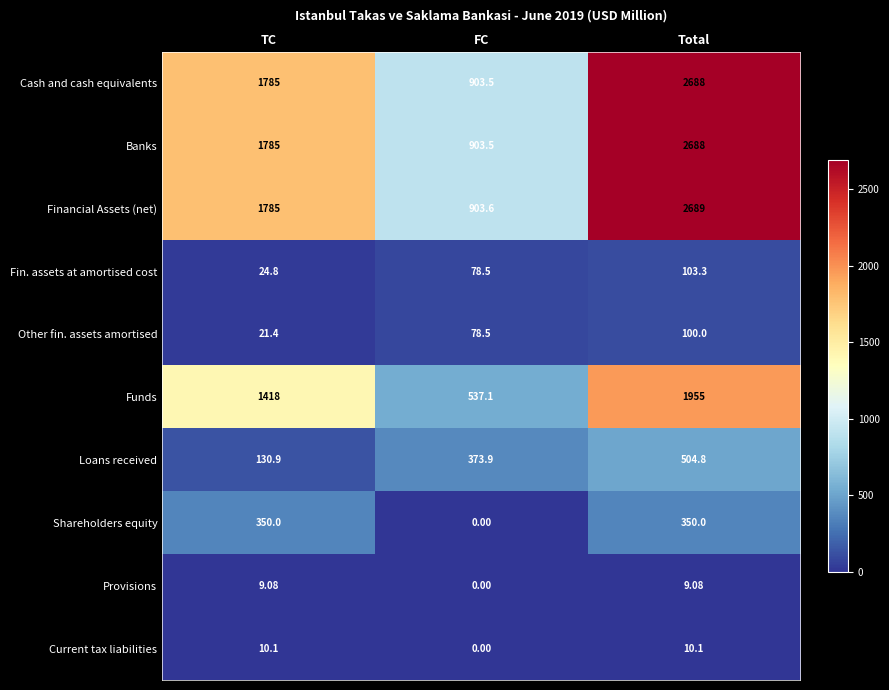

Which label corresponds to the smallest value in the chart?

FC